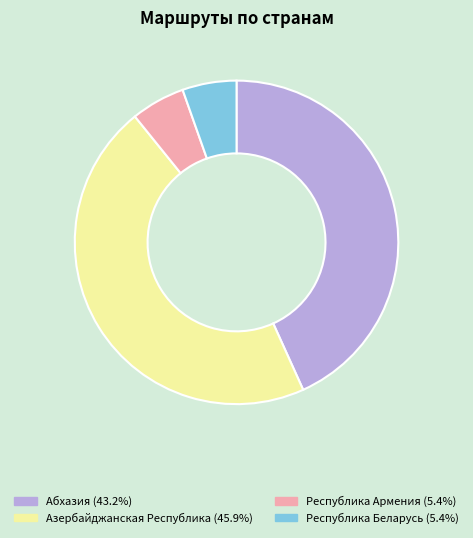

How many segments does this pie chart have?

4